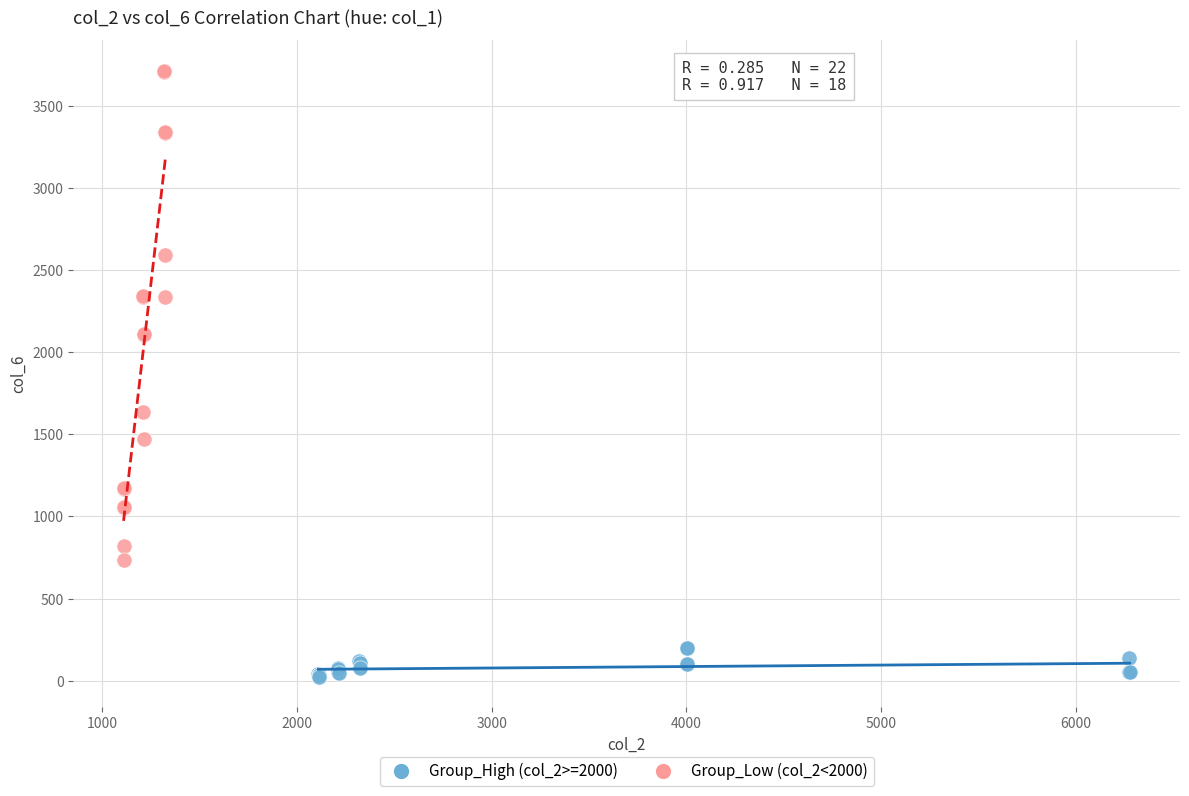

Which series contains the lowest Y value?

Group_High (col_2>=2000)